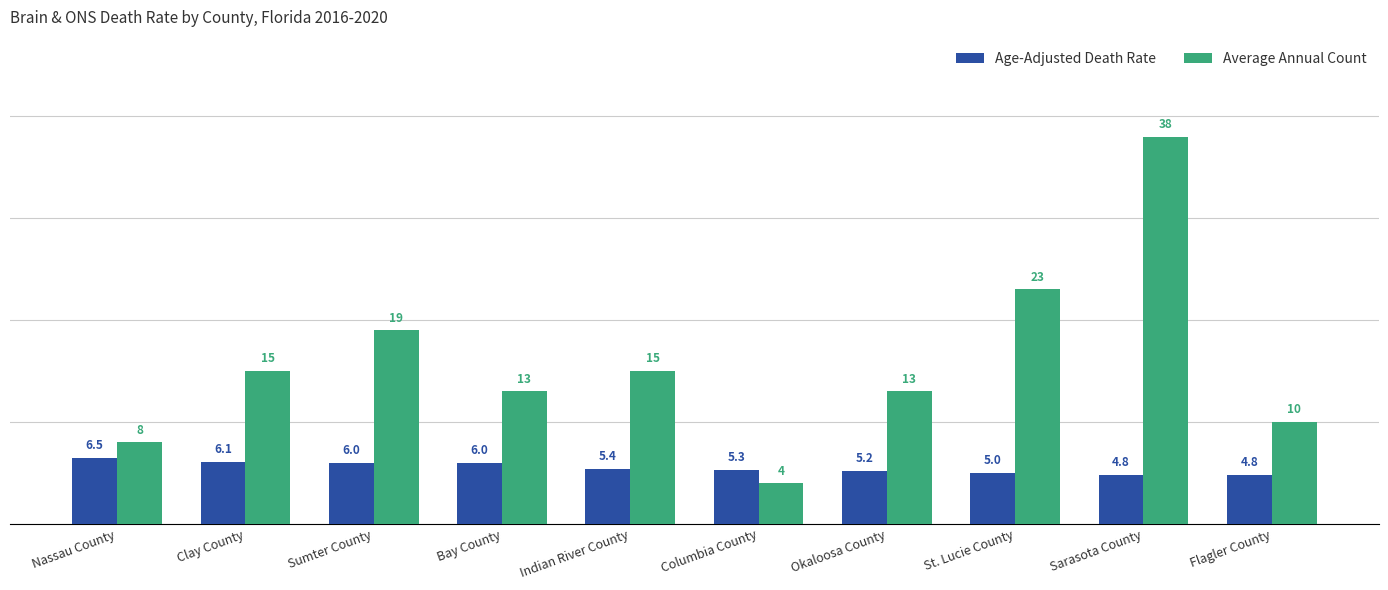

What is the difference between the second highest and second lowest values in the Average Annual Count series?

15.0